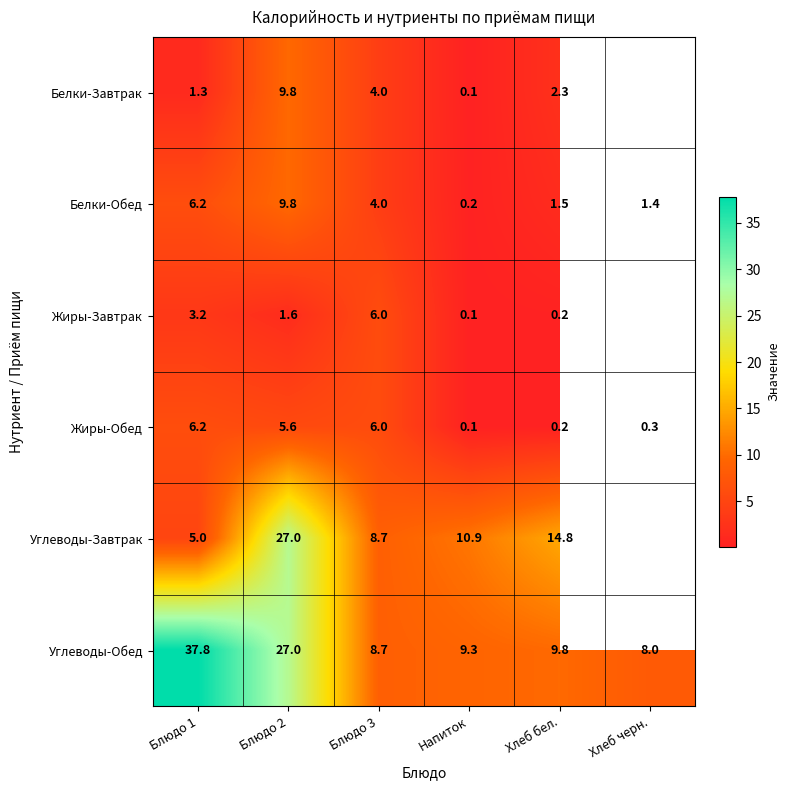

Count the number of data series in this chart.

6